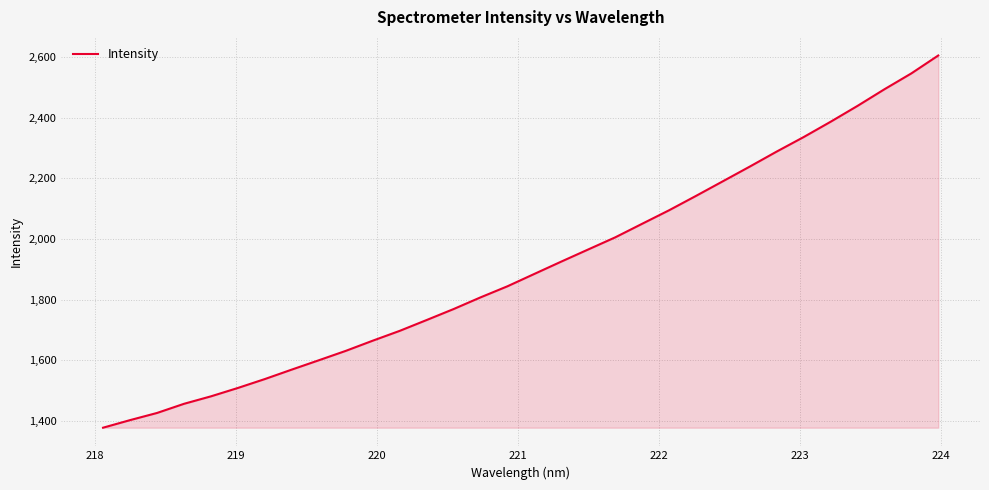

What is the greatest value displayed?

2605.2